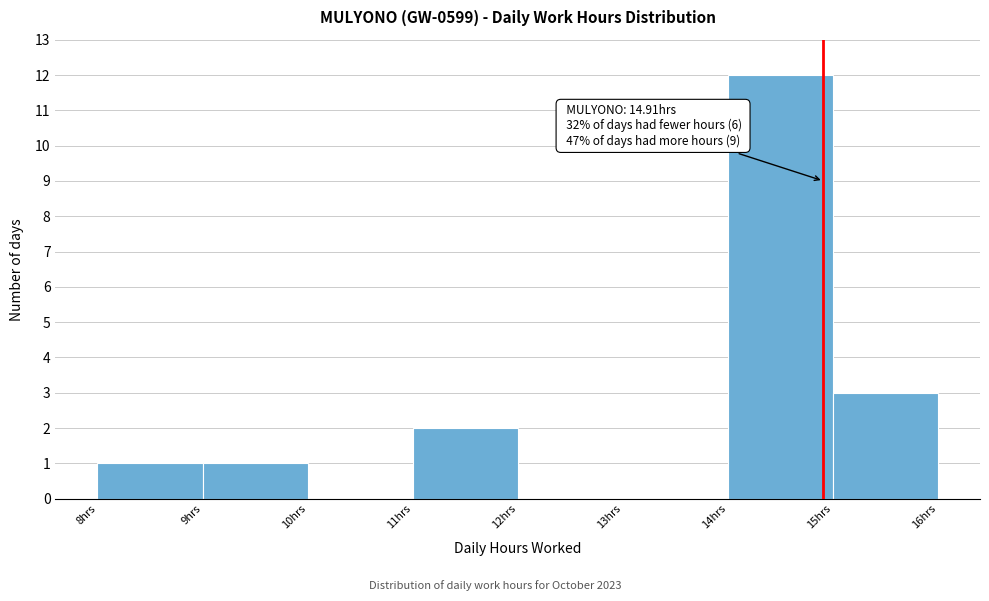

Which range on the x-axis has the tallest bar?

14 to 15